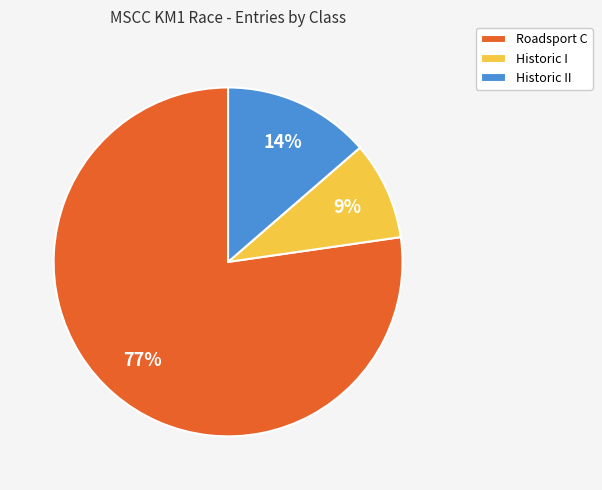

What percentage is the Roadsport C slice, to the nearest percent?

77%